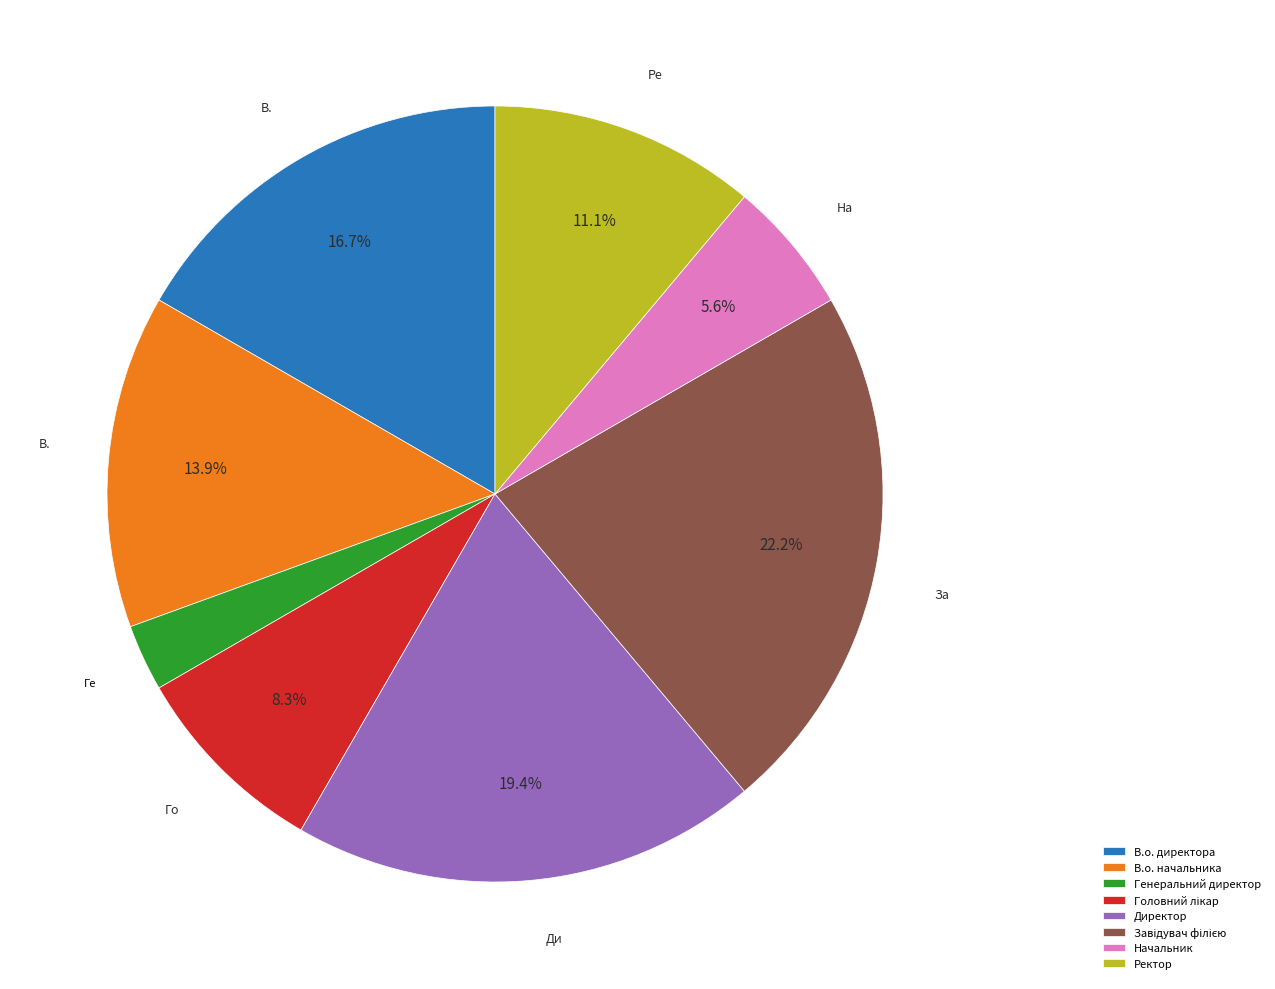

How many slices are in this pie chart?

8